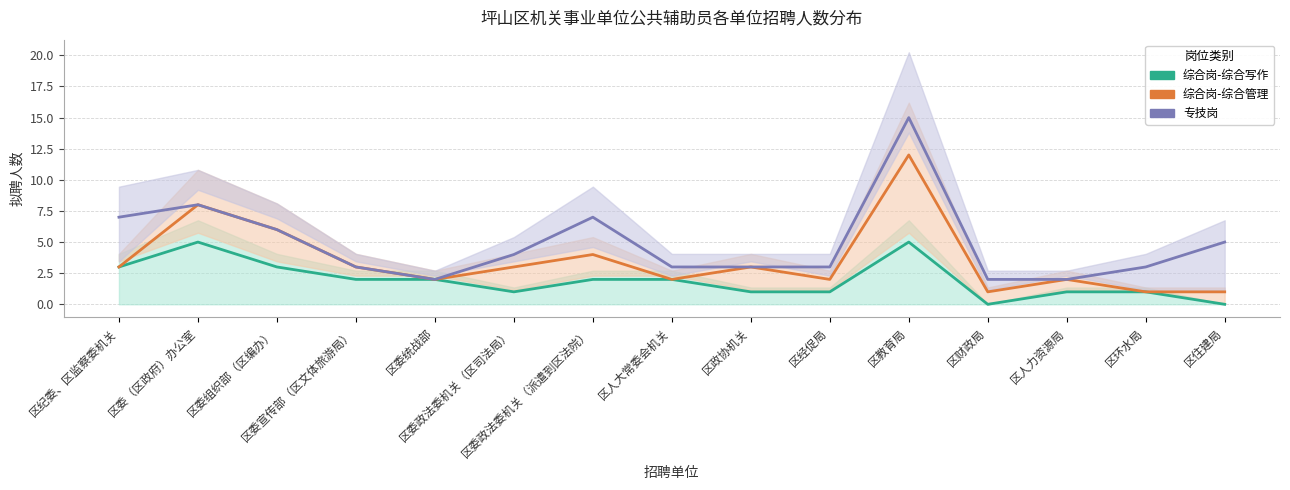

At which label does 综合岗-综合写作 first exceed 2?

区纪委、区监察委机关